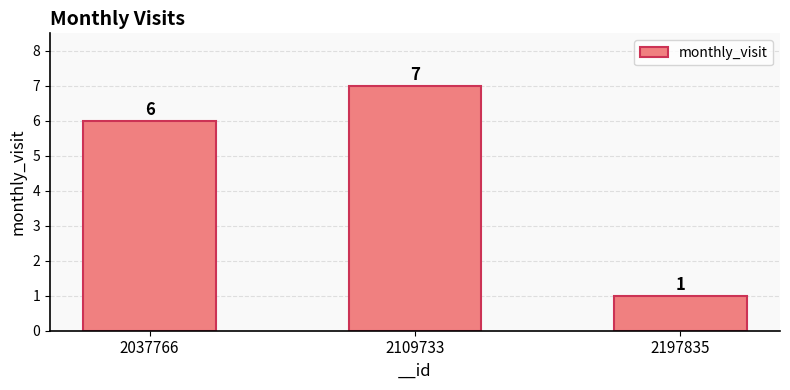

What is the difference between the values at 2037766 and 2109733?

1